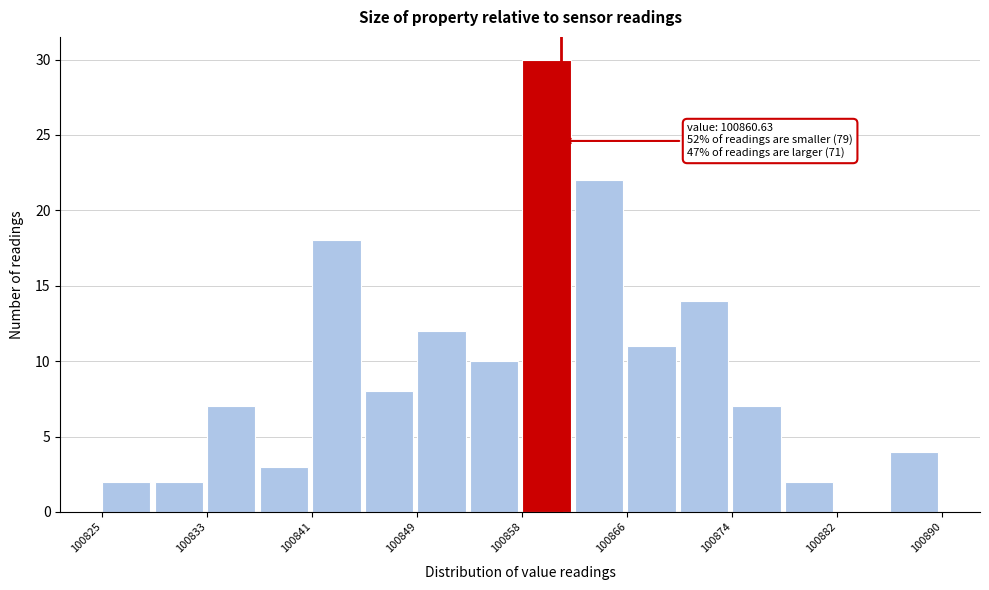

Over which range of the x-axis is the bar tallest?

100858 to 100862